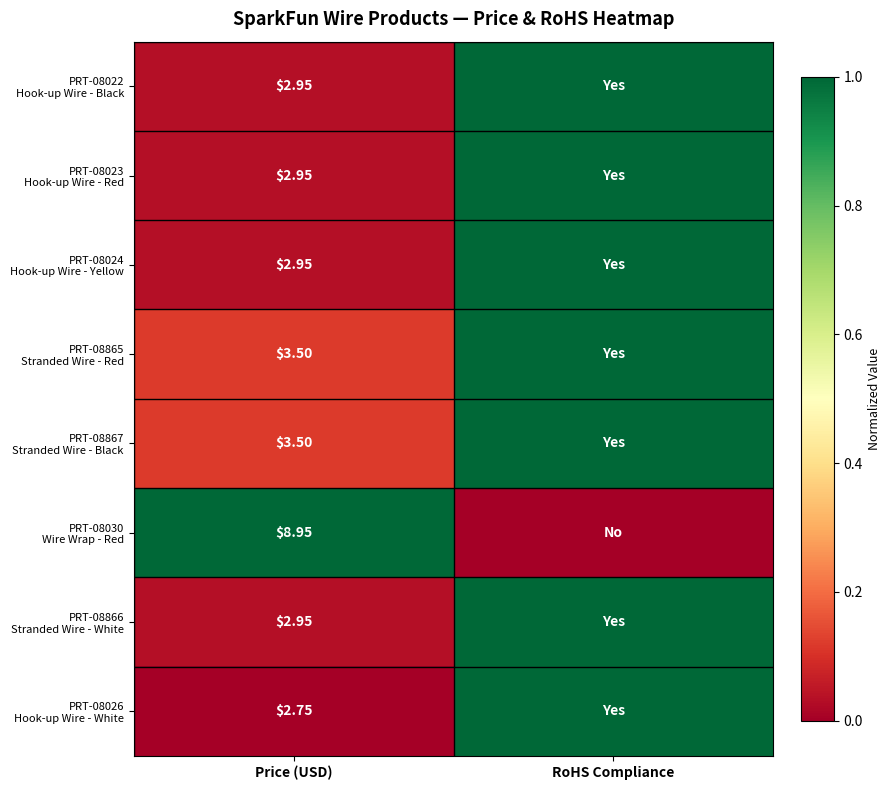

True or false: PRT-08023 Hook-up Wire - Red has a value of 0.0 at Price (USD).

True